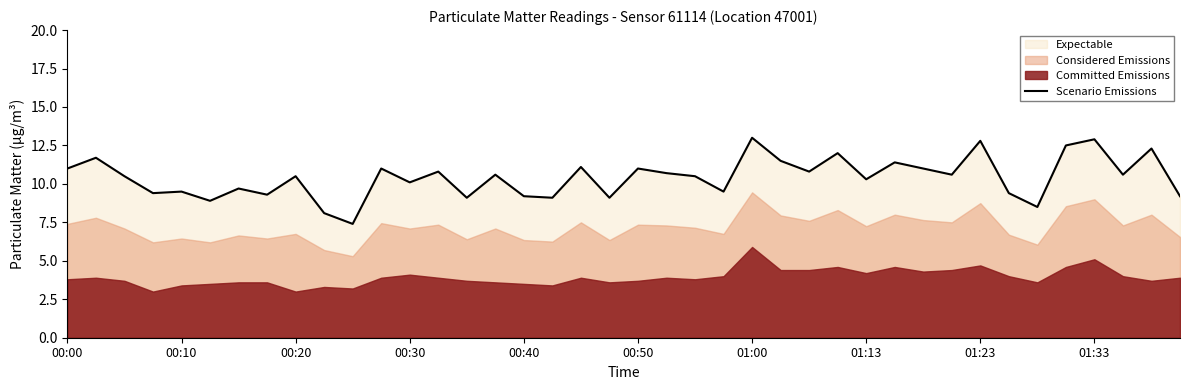

True or false: Scenario Emissions has a value of 11.0 at 00:00.

True